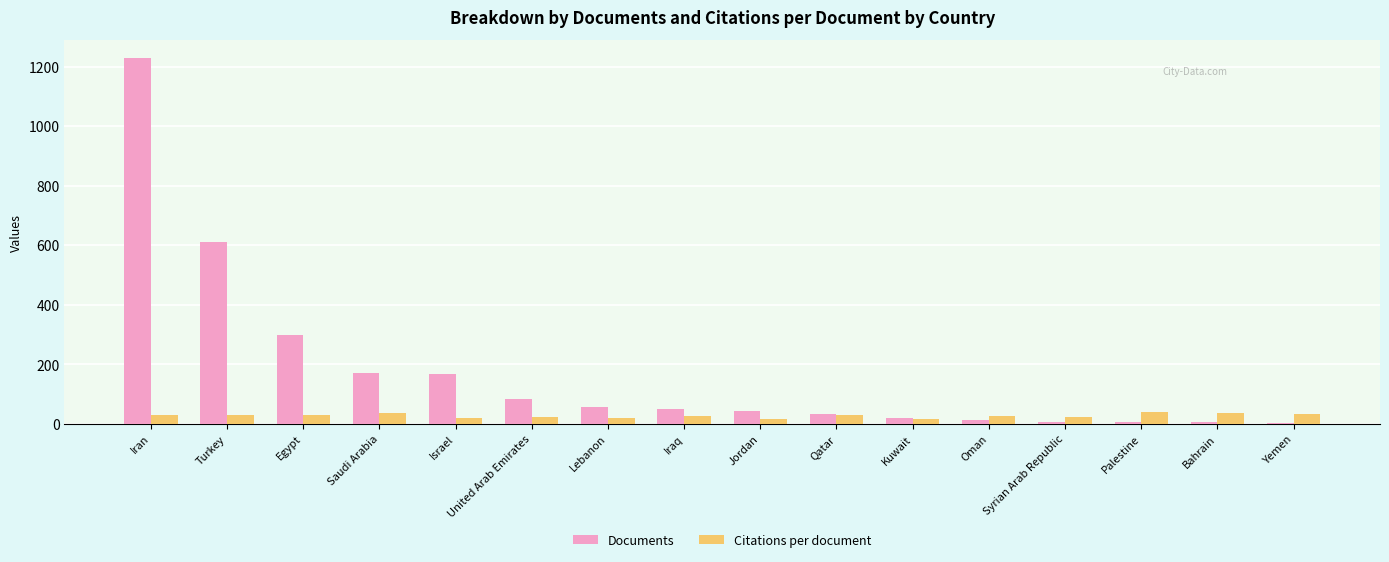

Which series has the largest total across all categories?

Documents